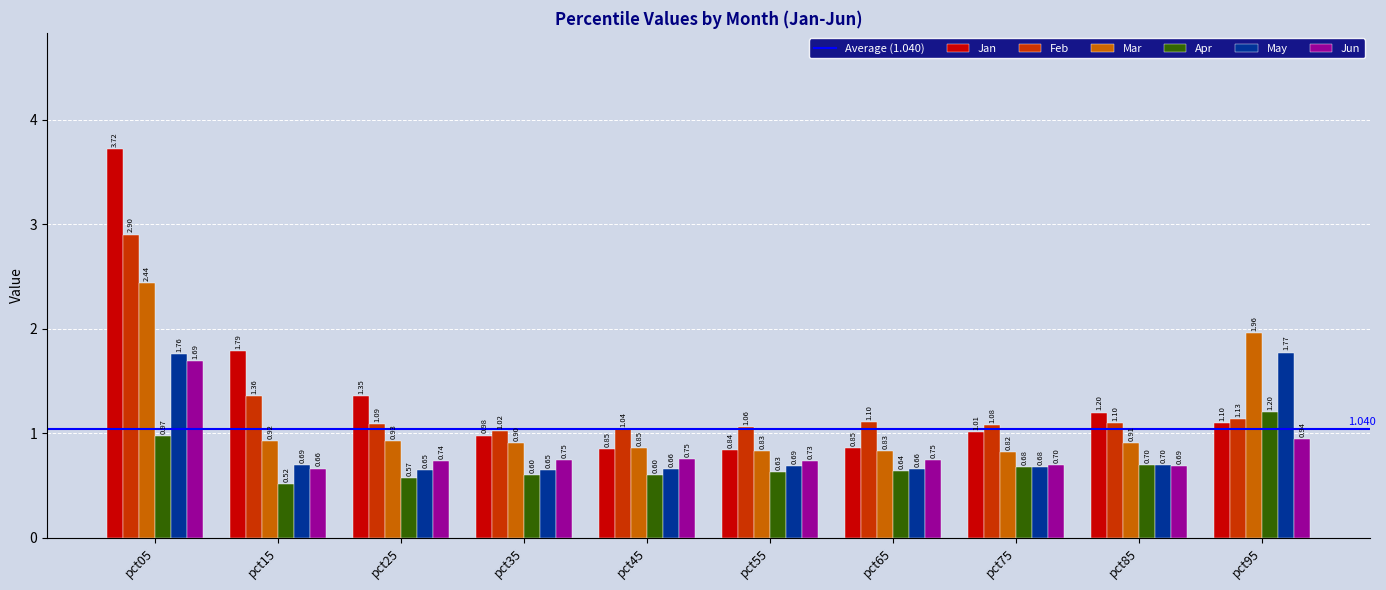

Which series changed the most between pct25 and pct75?

Jan